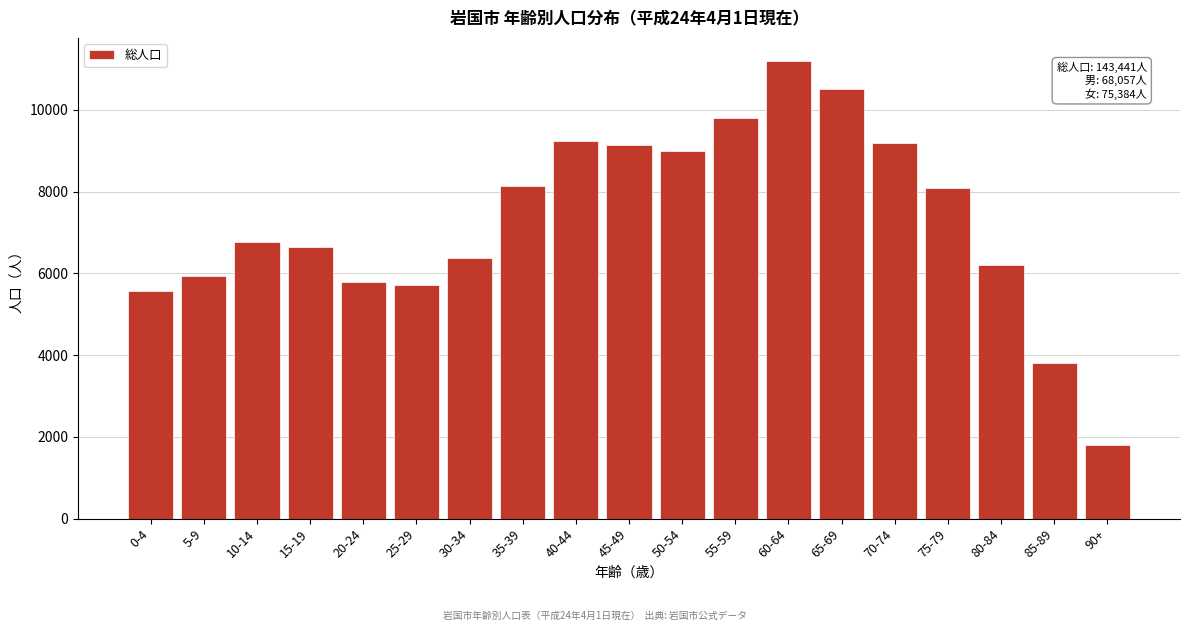

Which label corresponds to the largest value in the chart?

60-64